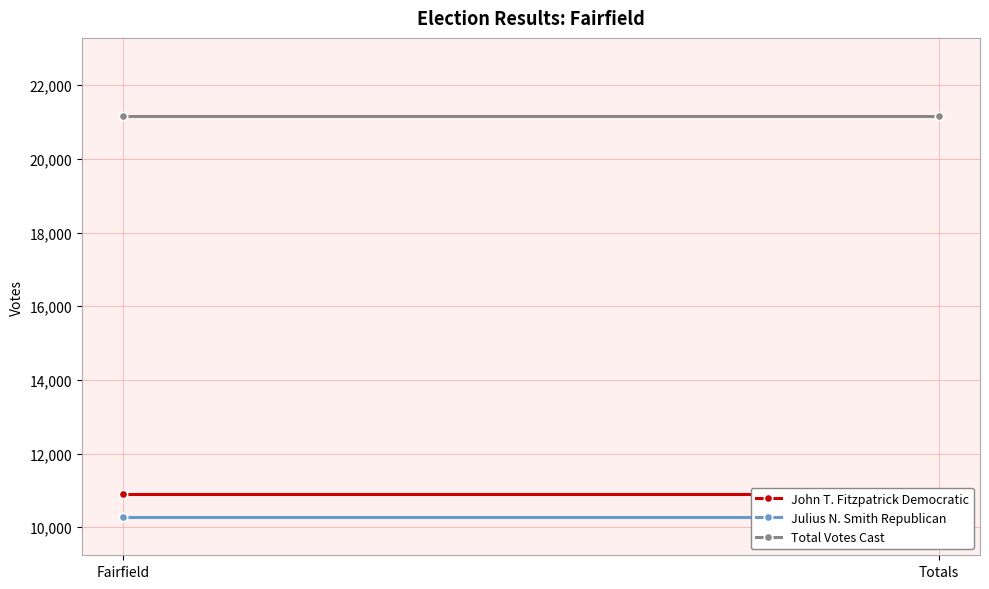

What are all the series names shown in the legend?

John T. Fitzpatrick Democratic, Julius N. Smith Republican, Total Votes Cast